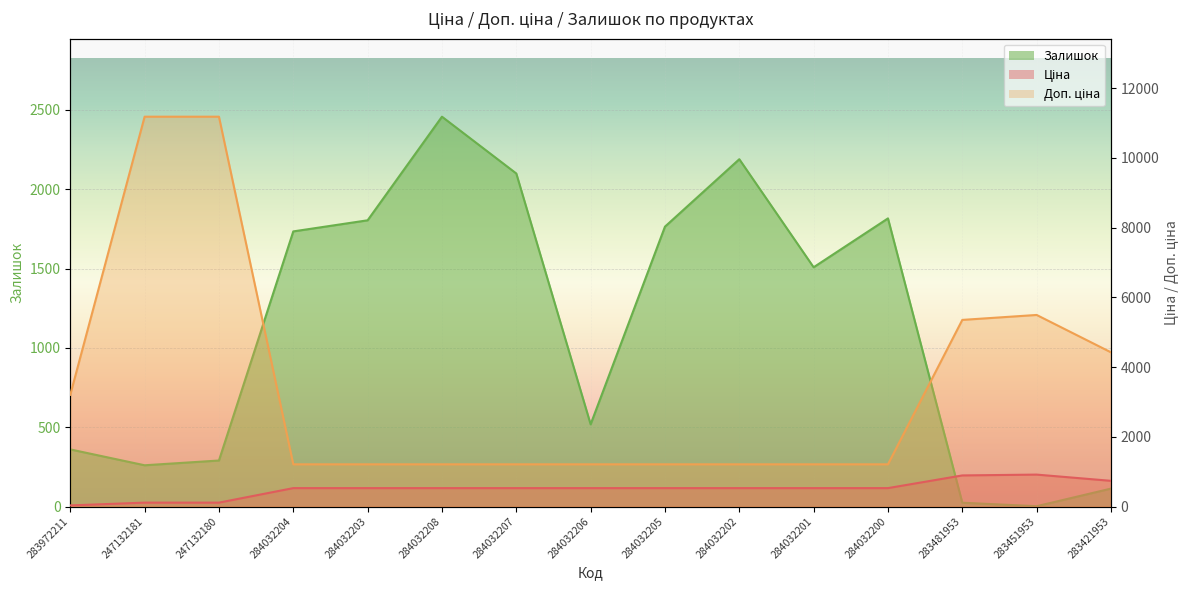

At which category does the chart reach its peak across all series?

247132181